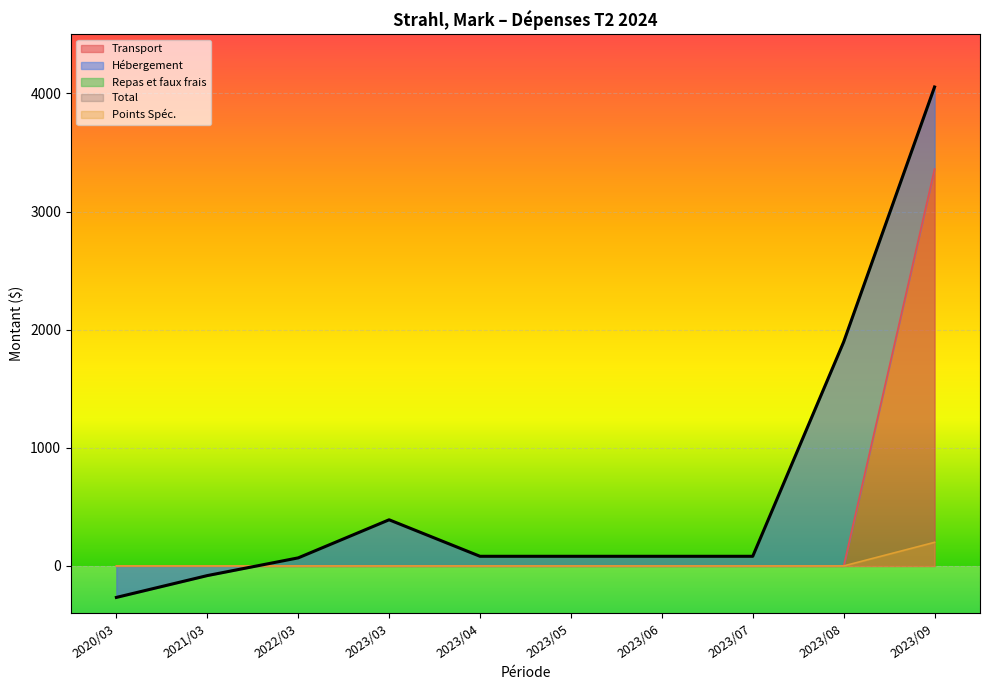

What is the difference between the maximum and minimum values in the Transport series?

3360.7